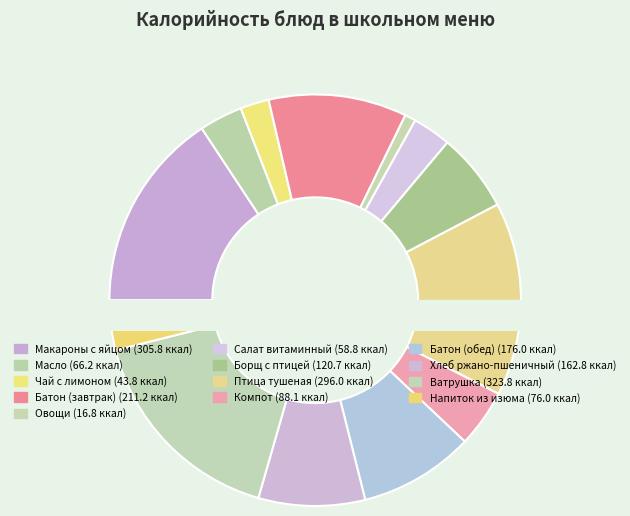

Does any single category account for the majority?

No